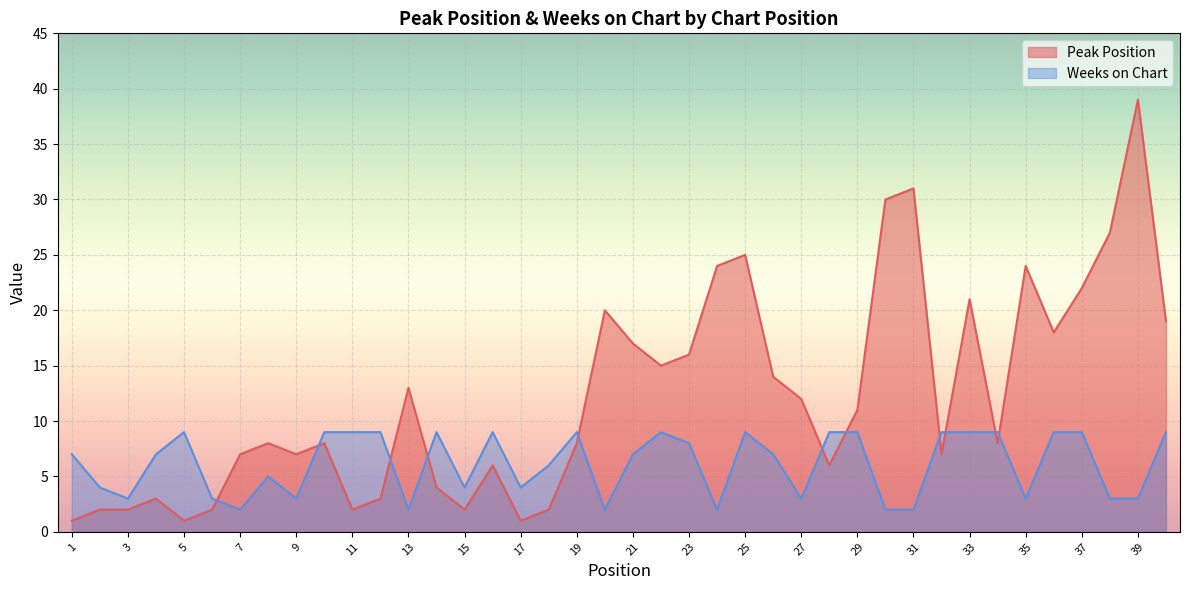

List the labels in order of Peak Position value, smallest first.

1, 5, 17, 2, 3, 6, 11, 15, 18, 4, 12, 14, 16, 28, 7, 9, 32, 8, 10, 19, 34, 29, 27, 13, 26, 22, 23, 21, 36, 40, 20, 33, 37, 24, 35, 25, 38, 30, 31, 39